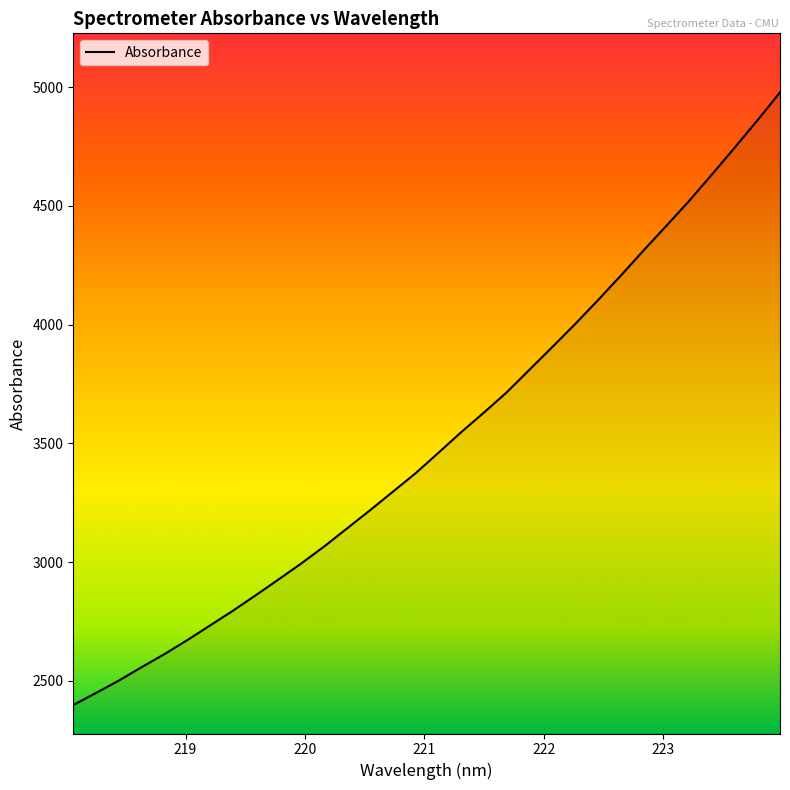

What is the minimum value shown in the chart?

2398.6